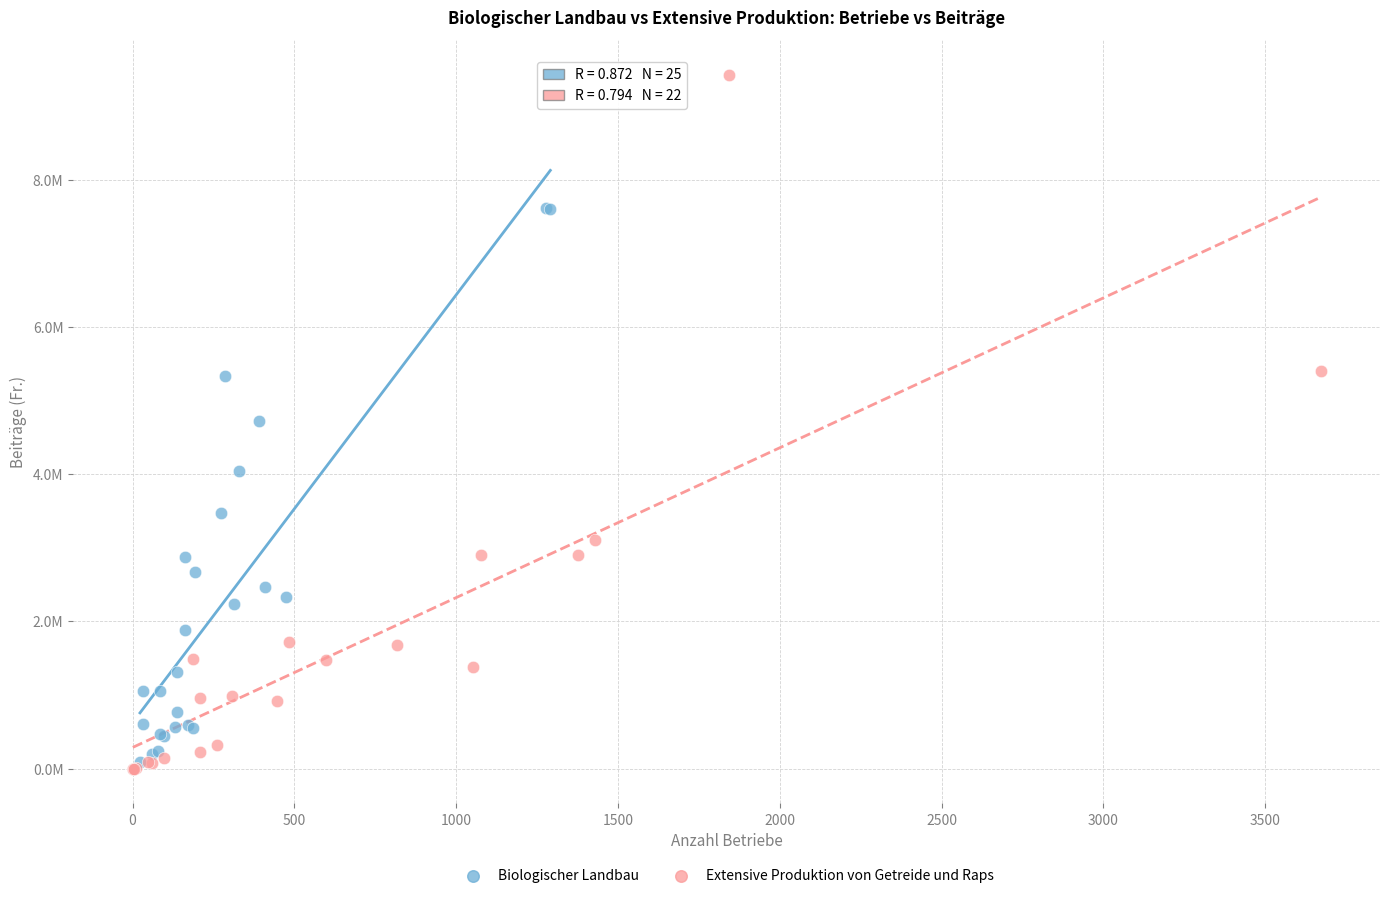

Which series has the largest Y range (max minus min)?

Extensive Produktion von Getreide und Raps